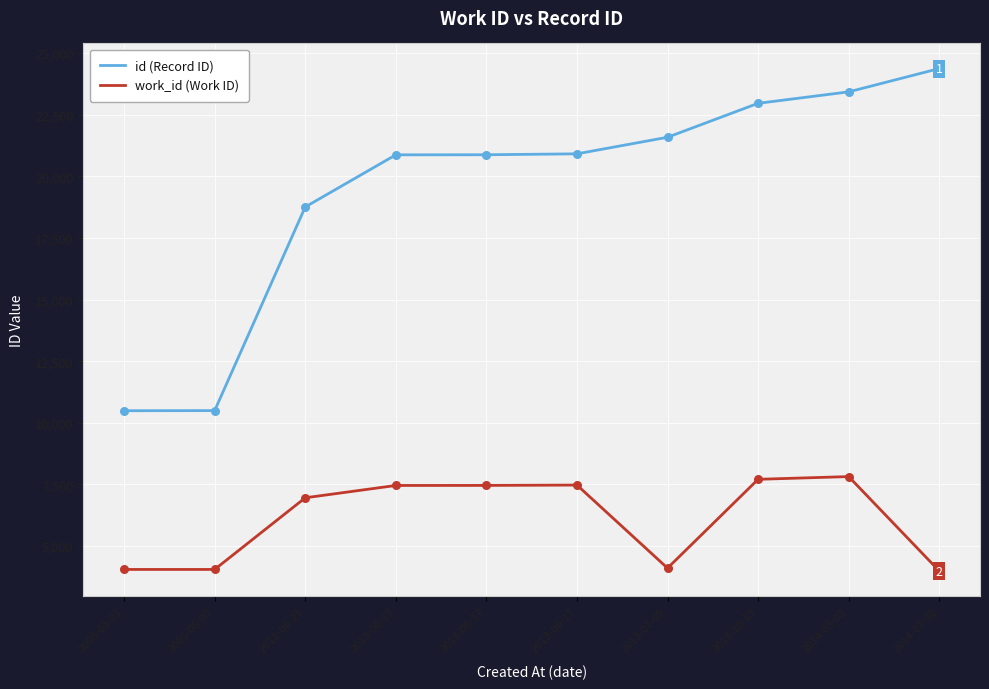

Is the value of work_id (Work ID) at 2005-03-21 greater than the value of id (Record ID) at 2005-05-03?

No